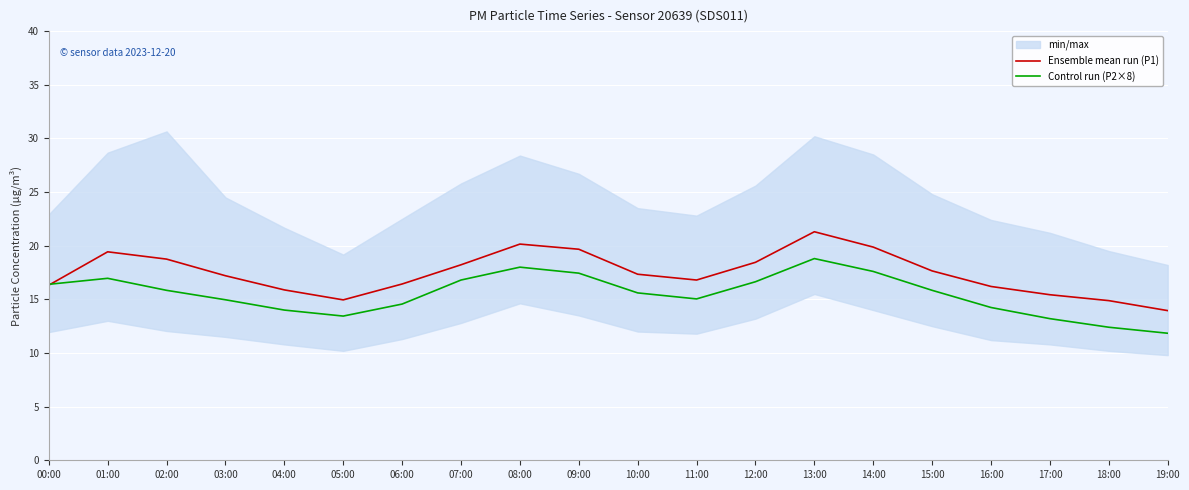

Reading left to right, transcribe all the data shown in this chart.

Ensemble mean run (P1): 00:00=16.3	01:00=19.4	02:00=18.8	03:00=17.2	04:00=15.9	05:00=14.9	06:00=16.4	07:00=18.2	08:00=20.1	09:00=19.7	10:00=17.3	11:00=16.8	12:00=18.4	13:00=21.3	14:00=19.9	15:00=17.6	16:00=16.2	17:00=15.4	18:00=14.9	19:00=13.9
Control run (P2×8): 00:00=16.4	01:00=17.0	02:00=15.8	03:00=15.0	04:00=14.0	05:00=13.4	06:00=14.6	07:00=16.8	08:00=18.0	09:00=17.4	10:00=15.6	11:00=15.0	12:00=16.6	13:00=18.8	14:00=17.6	15:00=15.8	16:00=14.2	17:00=13.2	18:00=12.4	19:00=11.8